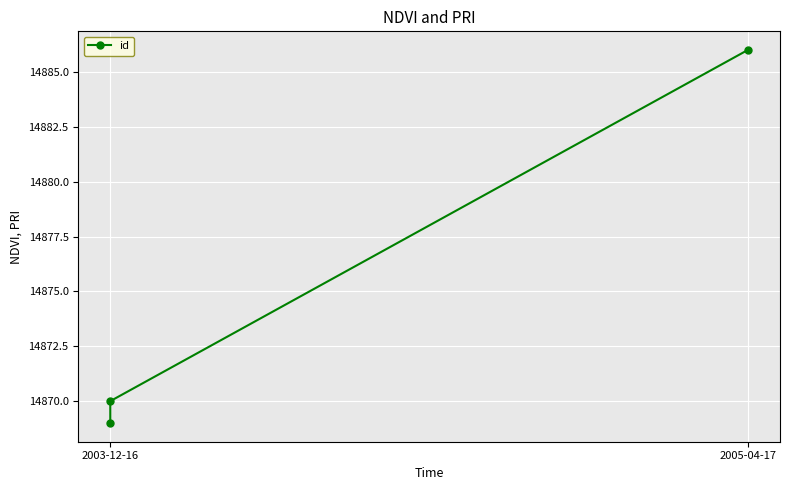

Reading right to left, list all the values displayed in this chart.

14886	14870	14869